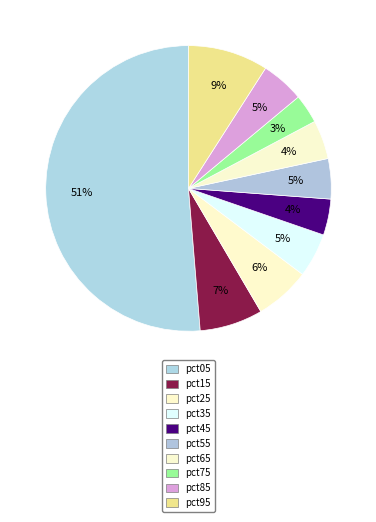

How much of the chart is everything except pct45?

95.9%